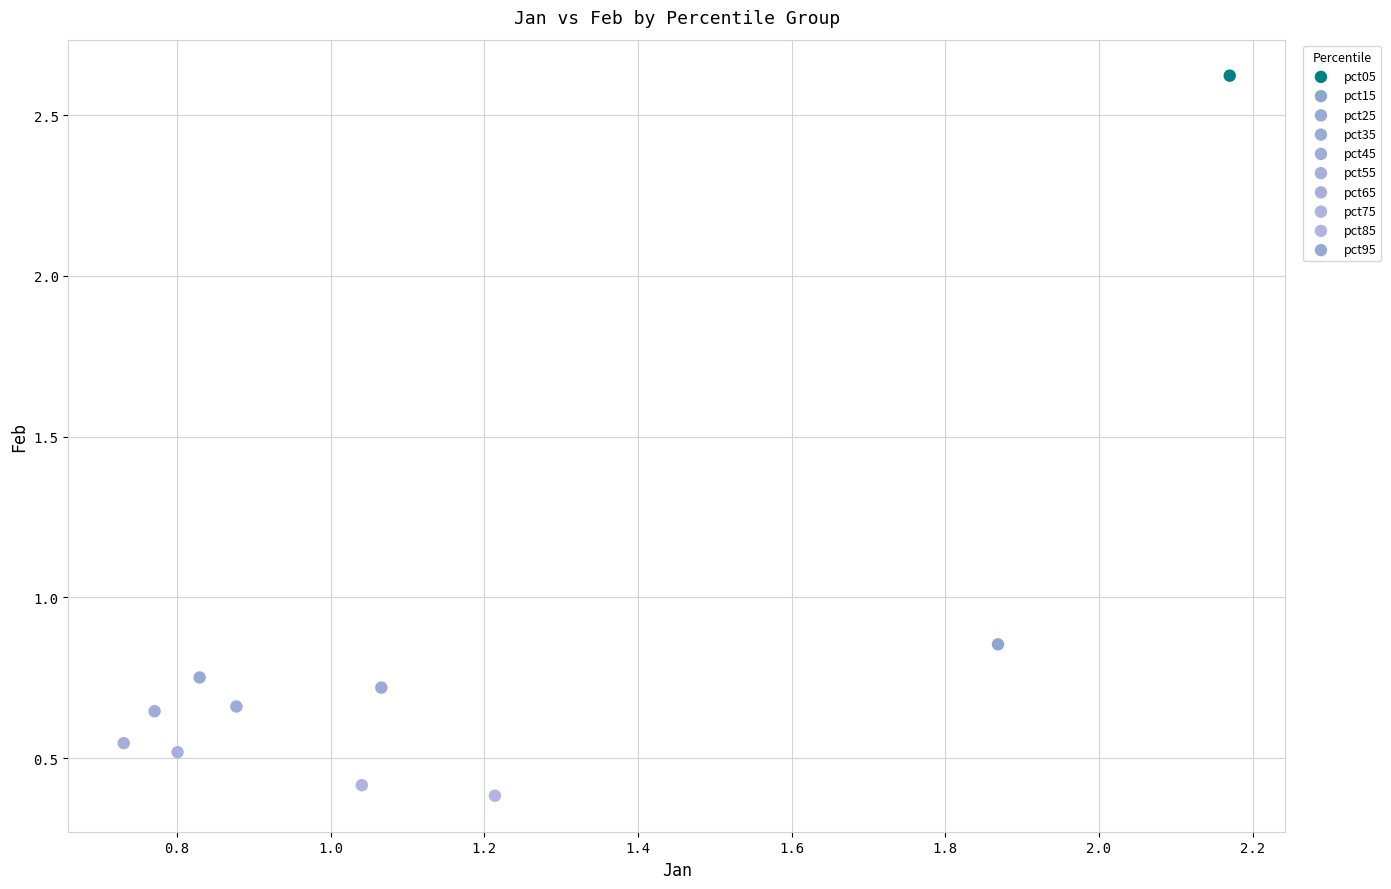

What are all the series names shown in the legend?

pct05, pct15, pct25, pct35, pct45, pct55, pct65, pct75, pct85, pct95